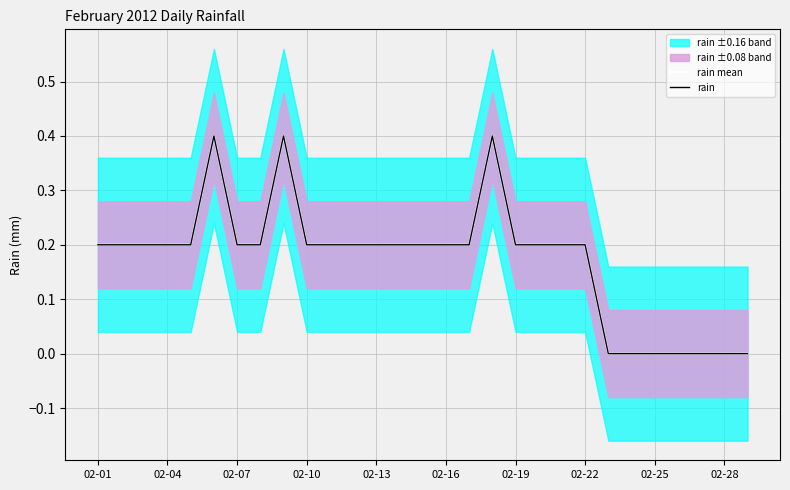

True or false: rain mean has more than 1 points higher than both neighbors.

True